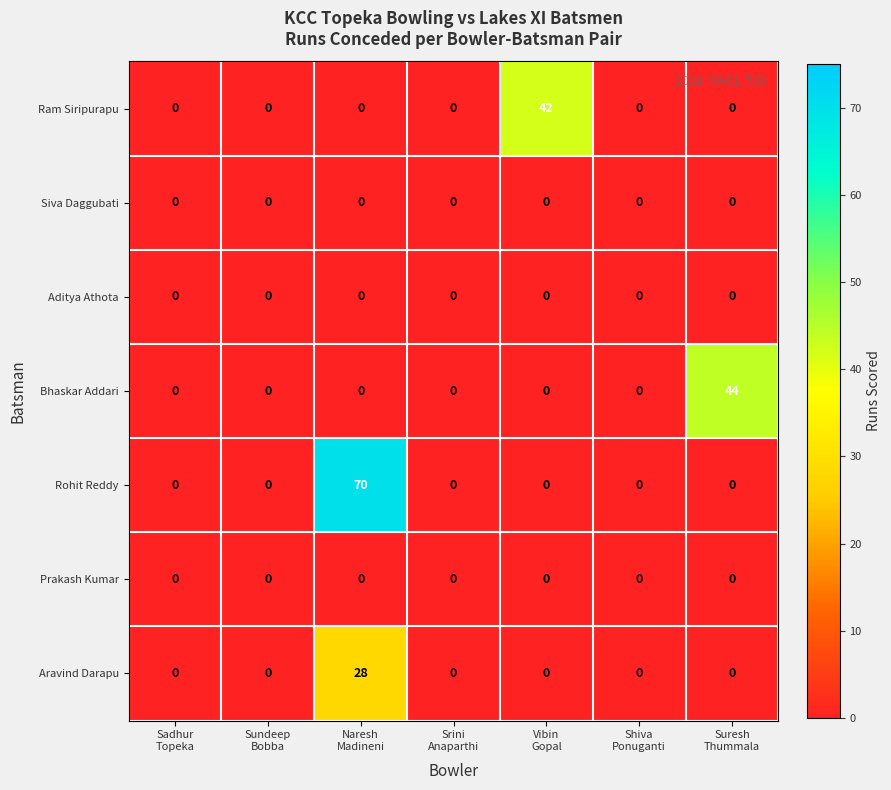

What is the highest value of the Bhaskar Addari series?

44